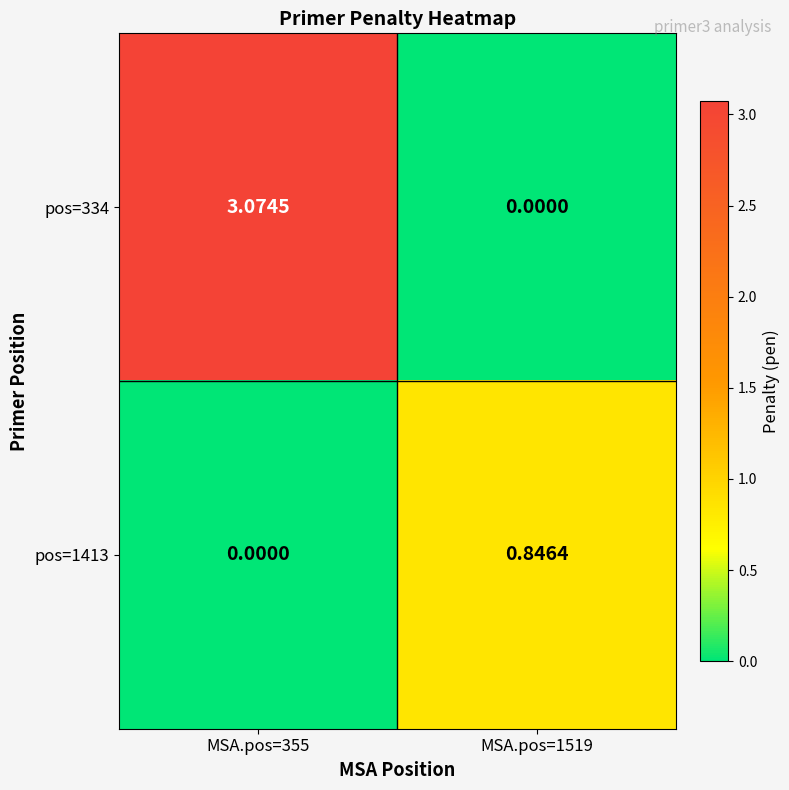

Which category has the highest value across all series?

MSA.pos=355